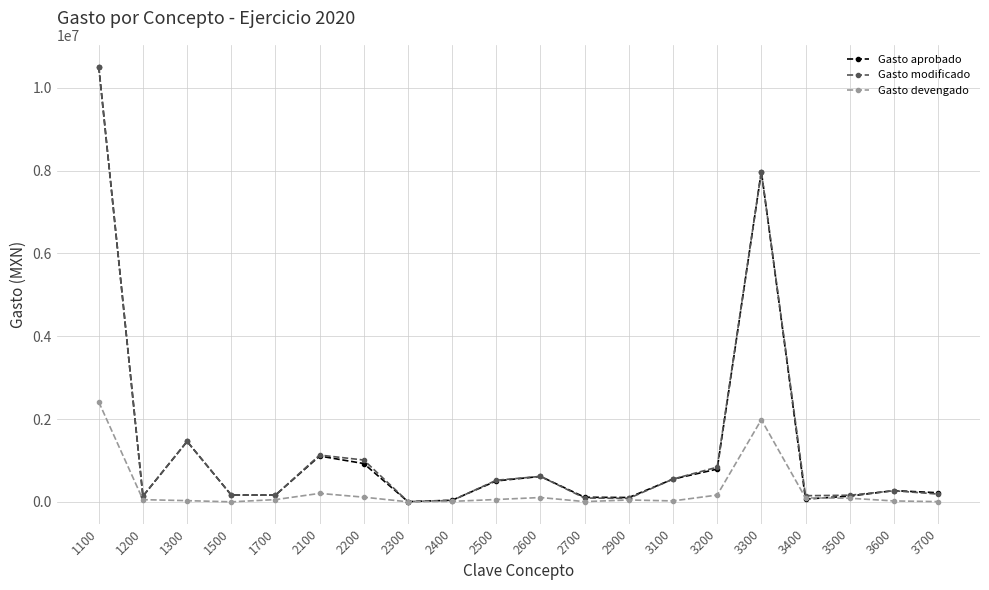

Where do Gasto aprobado and Gasto modificado first cross each other?

1100 and 1200